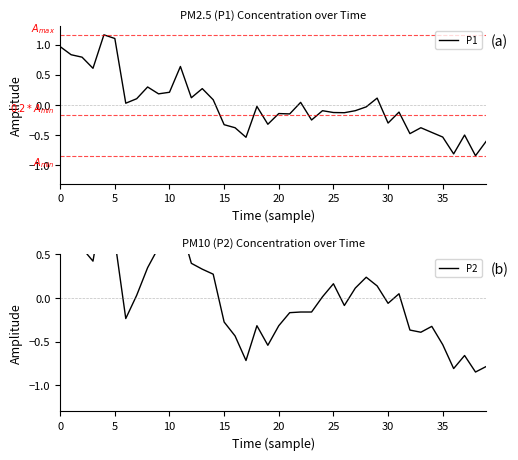

What is the sum of the P2 values at 23 and 32?

-0.5